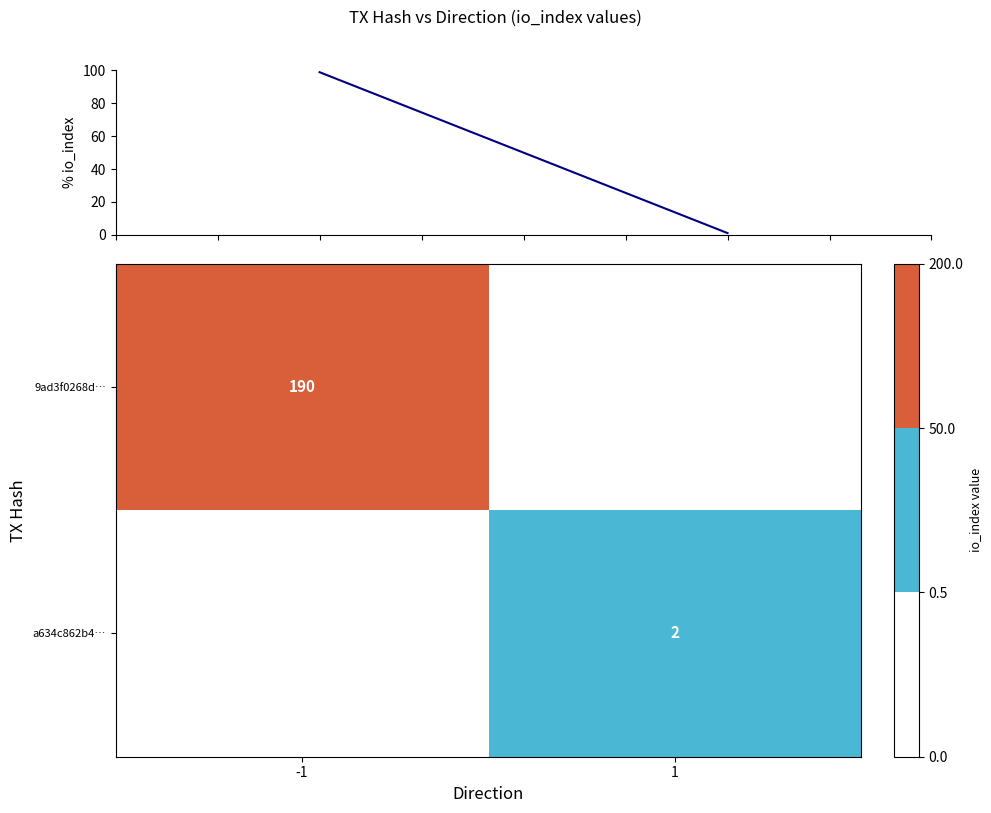

Is it true that a634c862b4… equals 3 at 1?

False